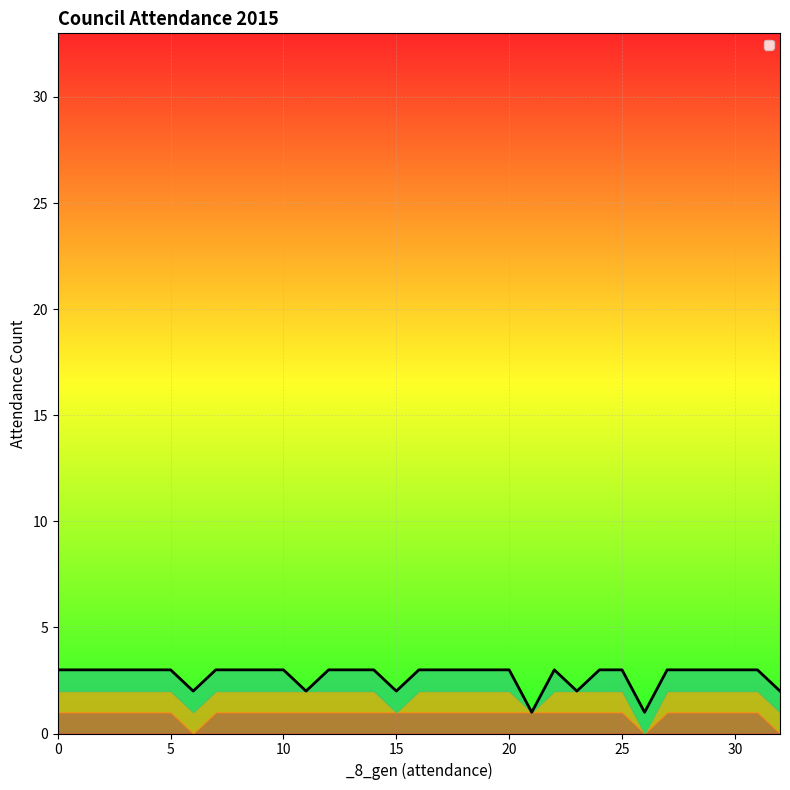

True or false: _27_gen has a value of 1 at 12.

False